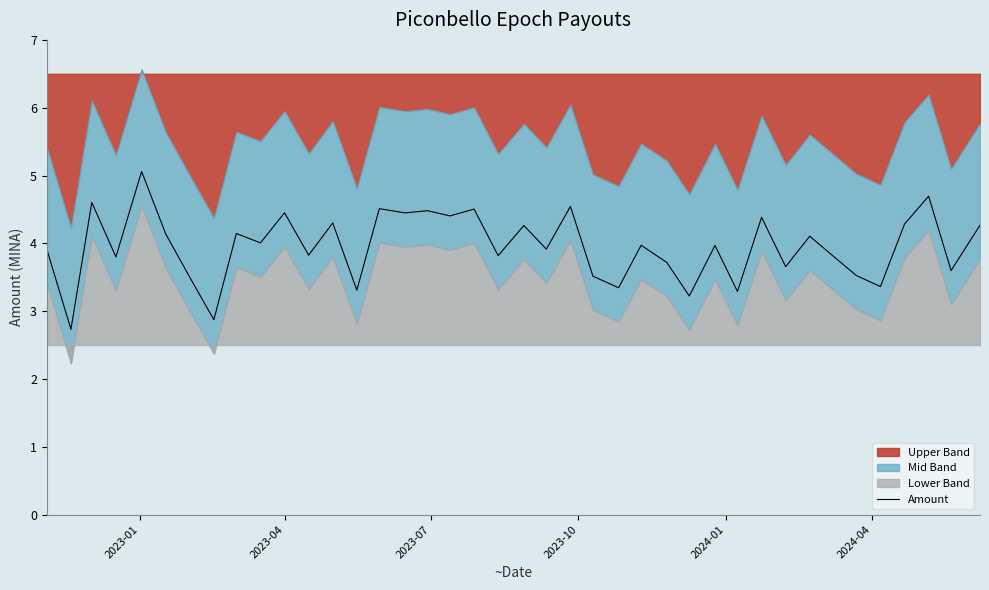

What is the highest value of the Amount series?

5.1